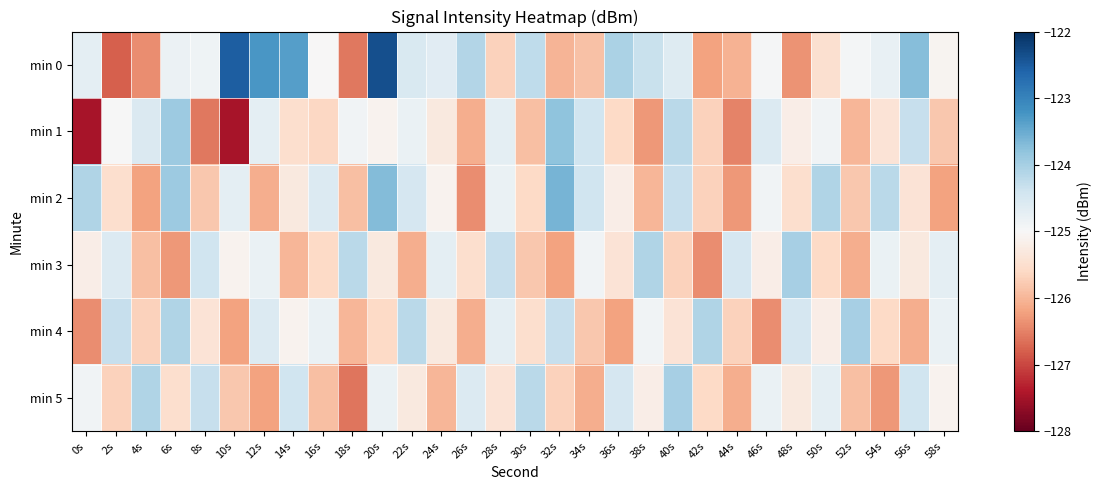

Between 32s and 14s, which is larger?

14s